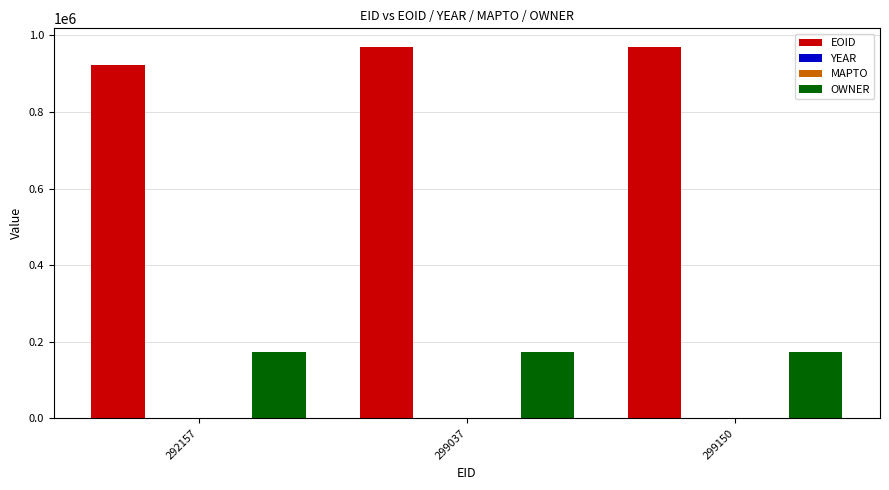

Is it true that OWNER equals 54256 at 292157?

False